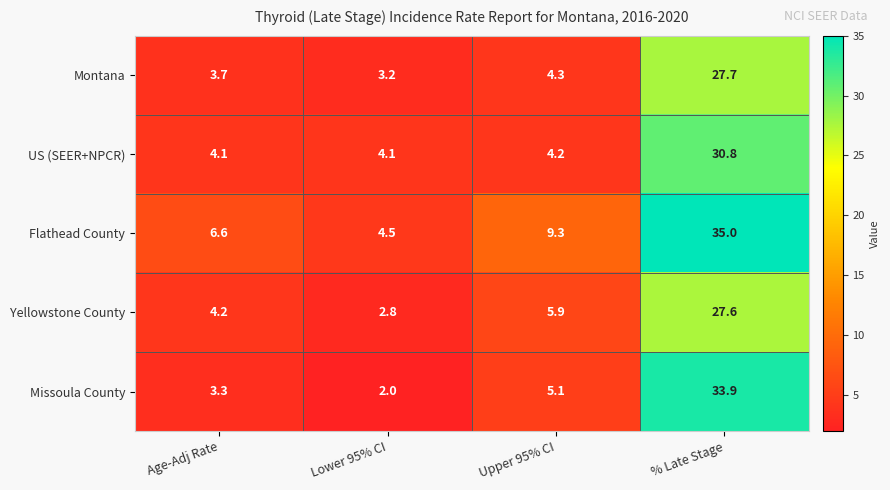

True or false: Missoula County has a value of 5.1 at Upper 95% CI.

True